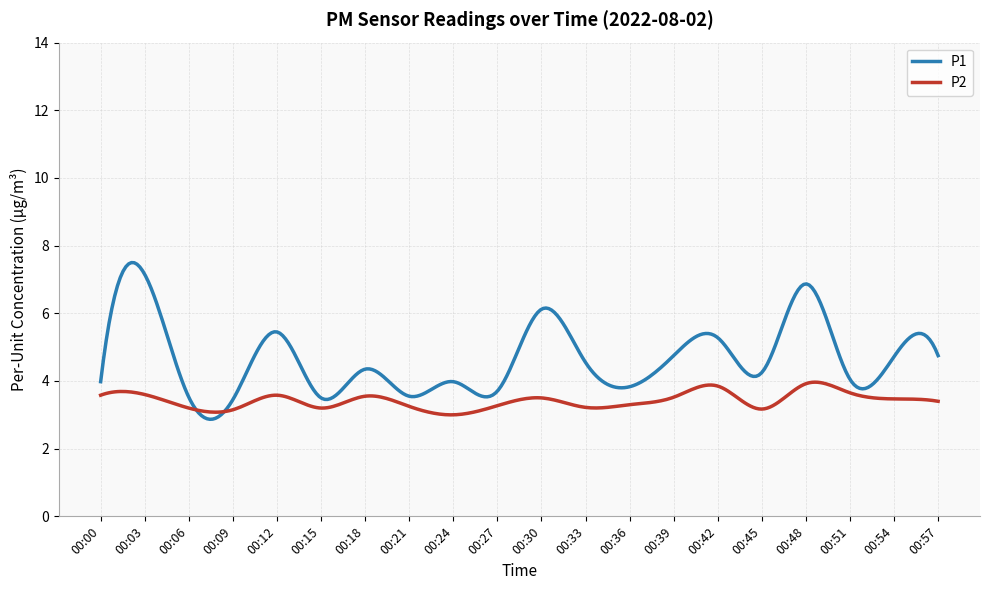

Which series has the widest spread of values?

P1